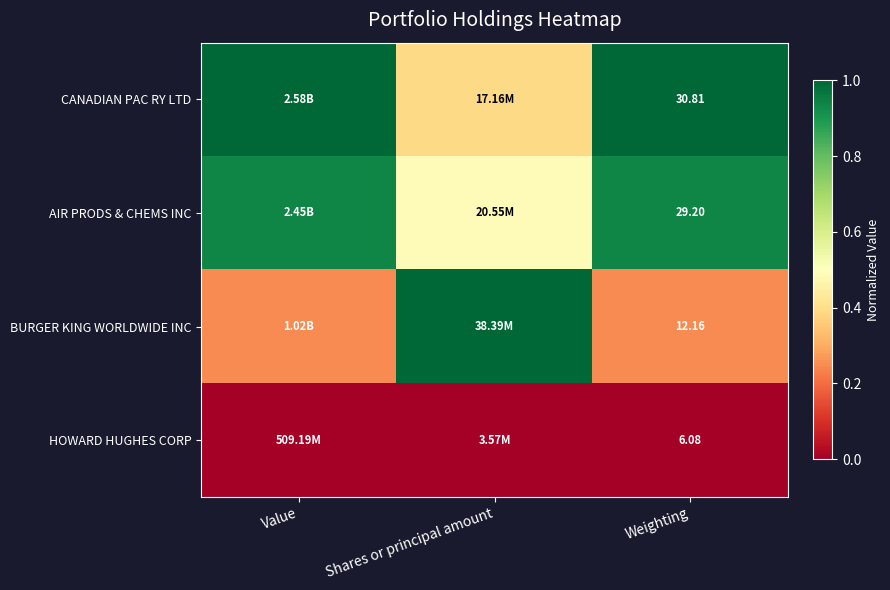

Is the value of HOWARD HUGHES CORP at Weighting greater than the value of AIR PRODS & CHEMS INC at Weighting?

No